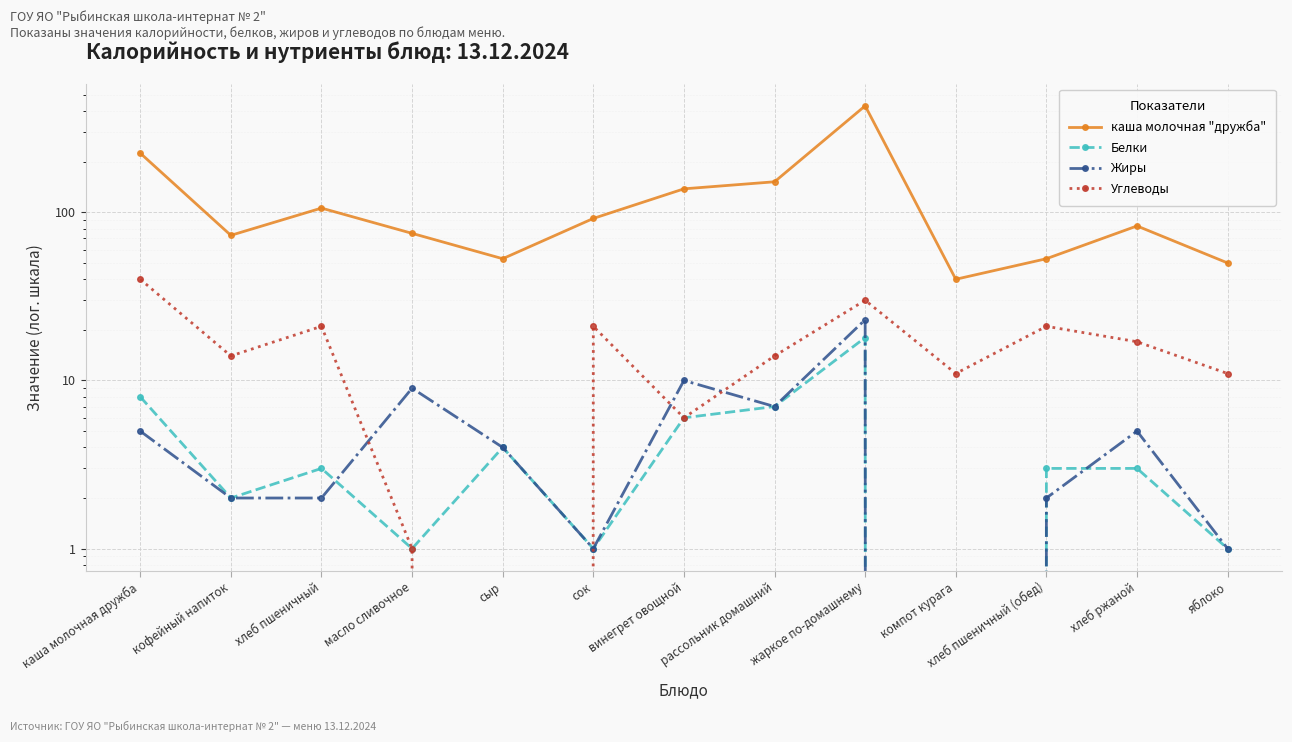

True or false: Углеводы and Белки intersect in this chart.

True